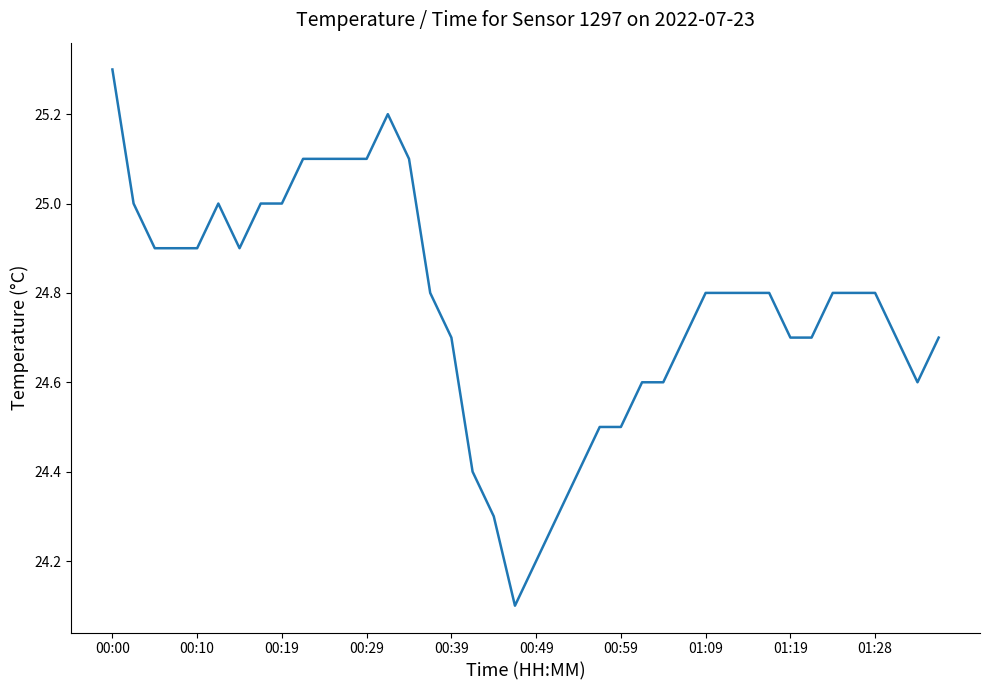

What is the smallest value displayed?

24.1